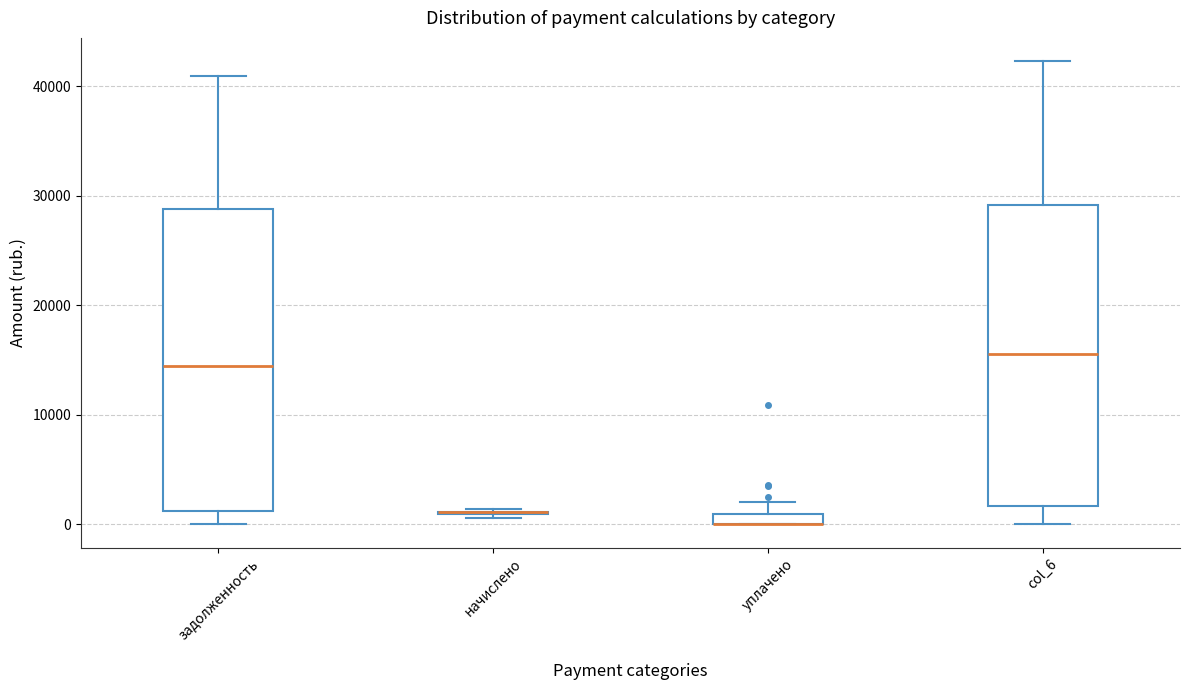

Where does the median line of the box for col_6 sit on the y-axis? The values are not printed on the chart, so give them approximately, as read against the axis.

16000